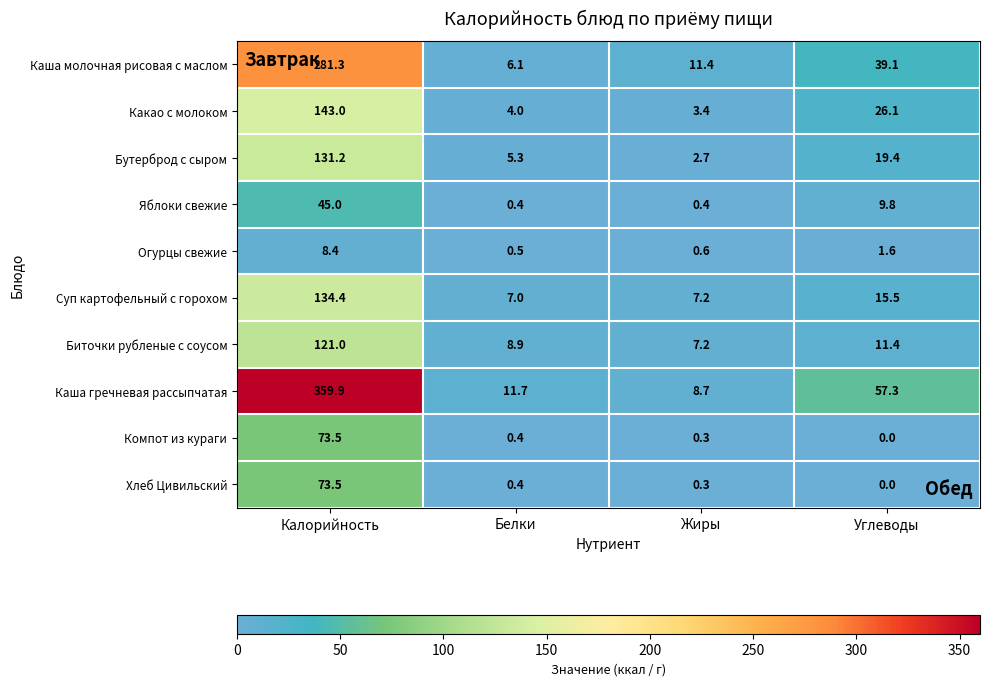

Which series has the largest total across all categories?

Каша гречневая рассыпчатая